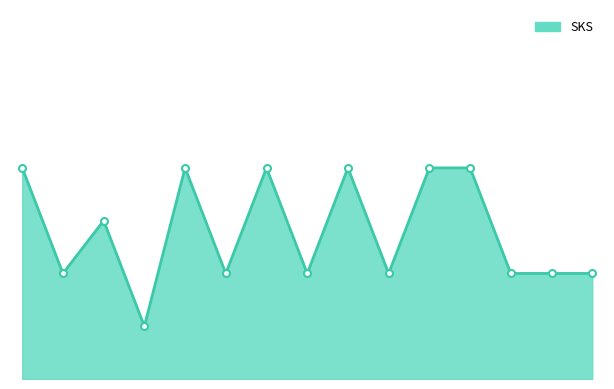

How many lines are shown in the chart?

1